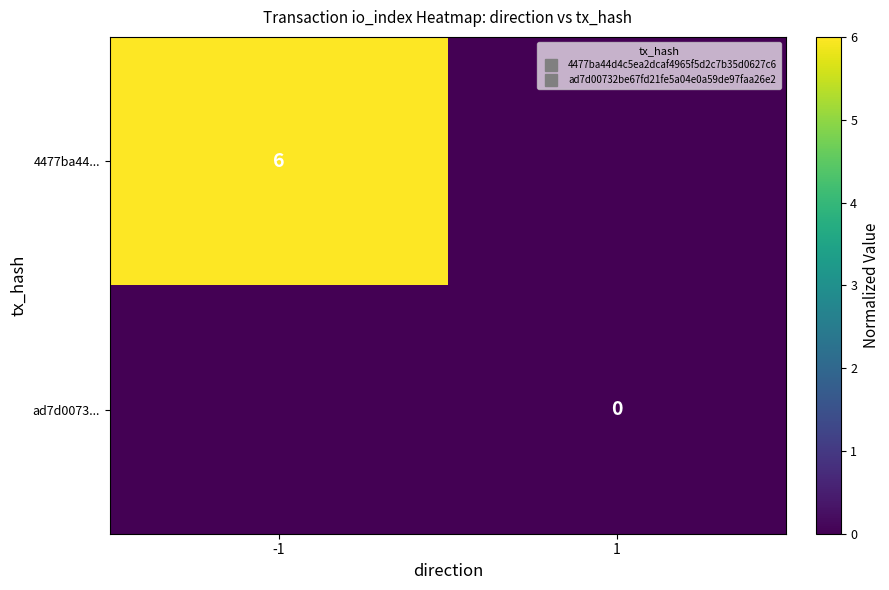

How many data points does each series have?

2